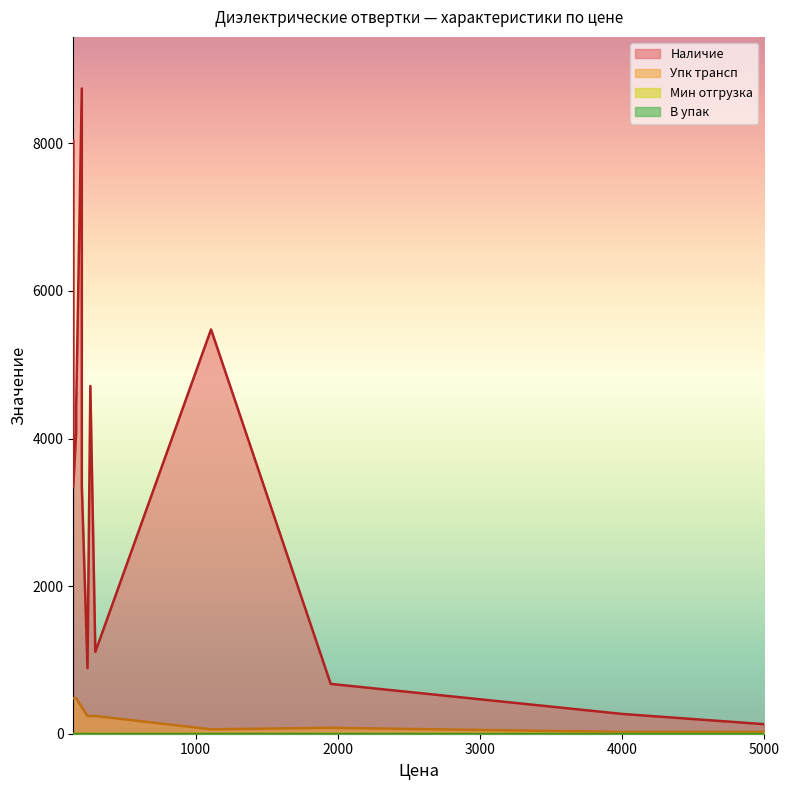

What is the sum of all В упак values?

13